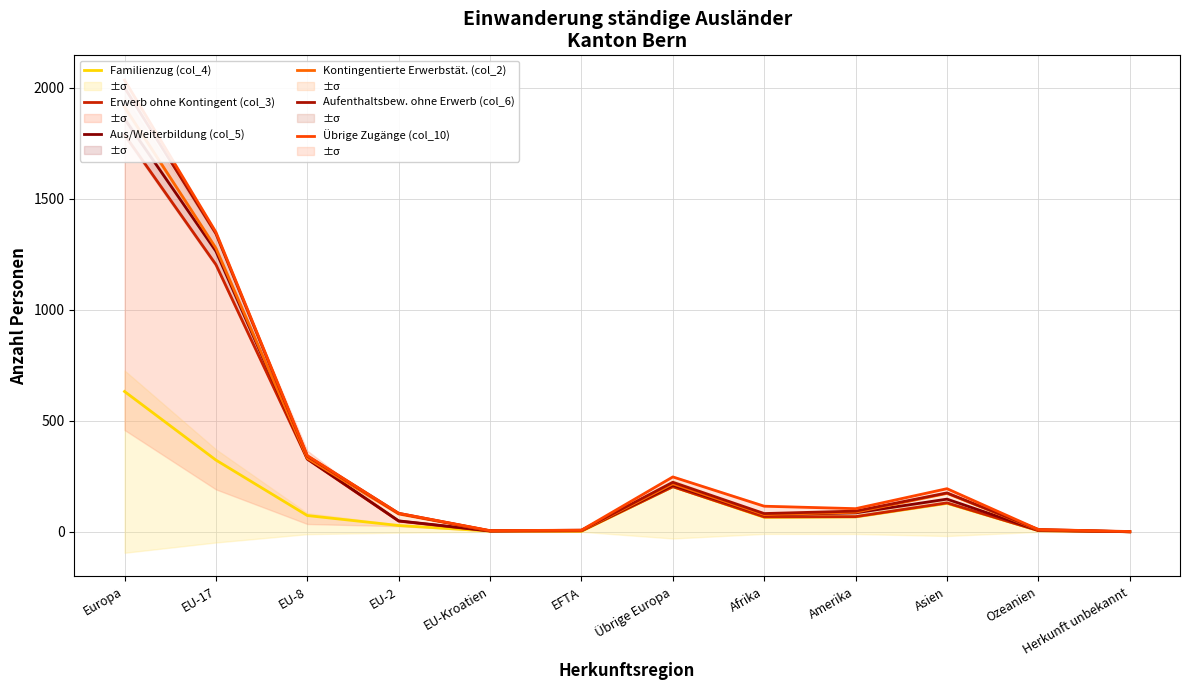

The value of Erwerb ohne Kontingent (col_3) at EFTA is 2. True or false?

False